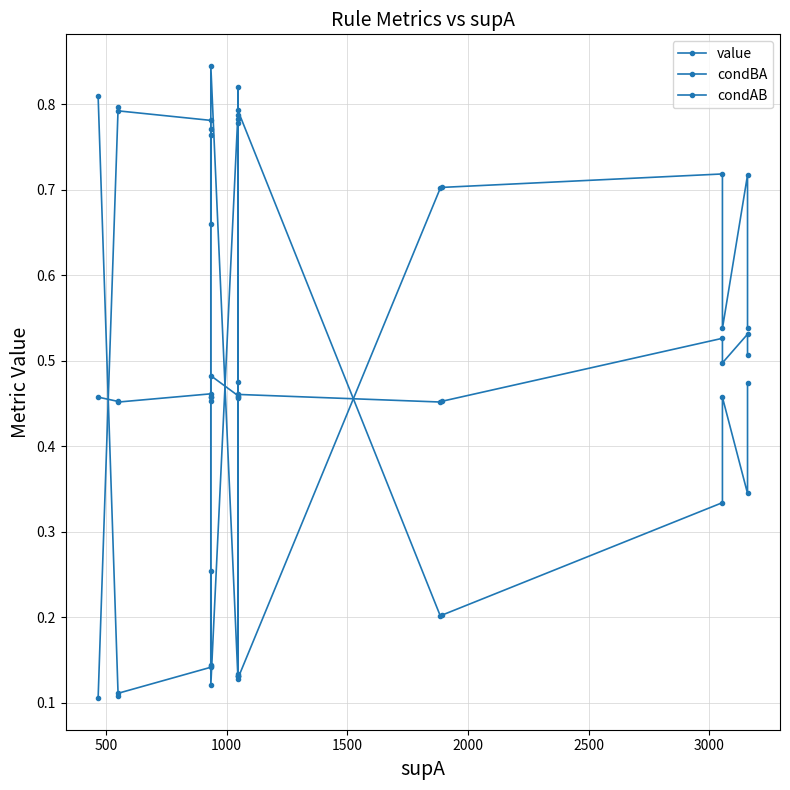

How many value values are between 0 and 1?

19